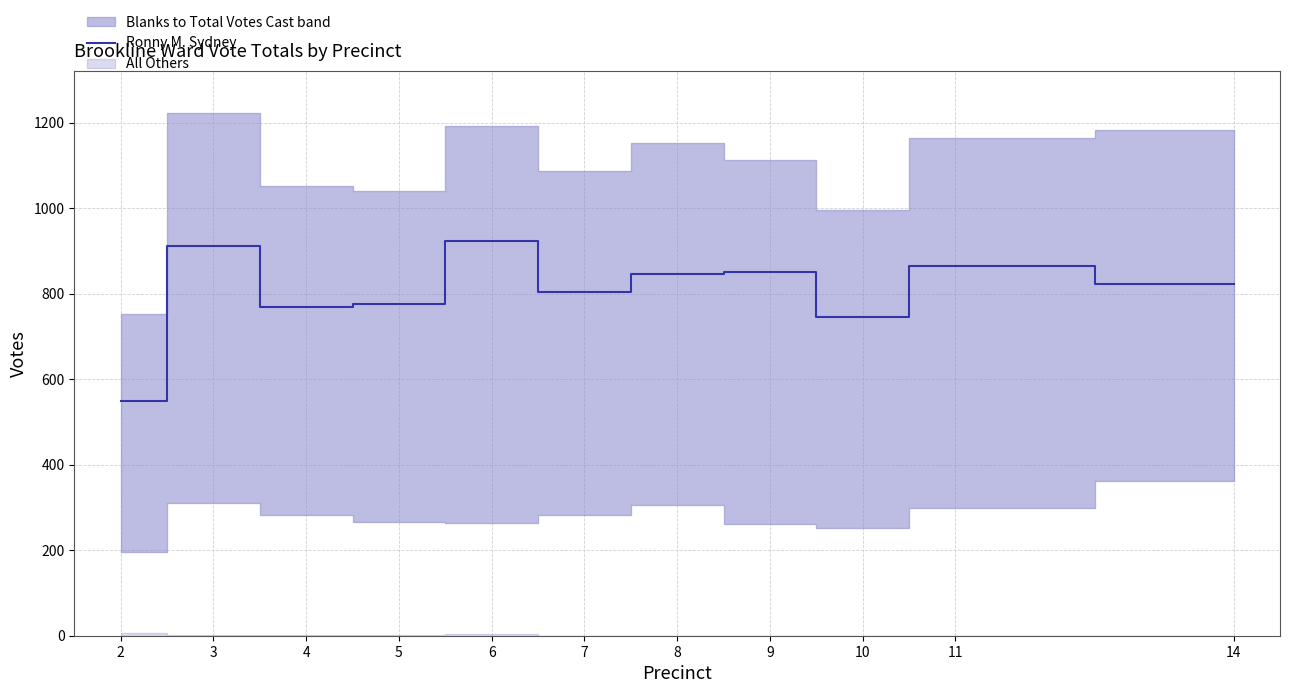

The value at 4 is 769. True or false?

True